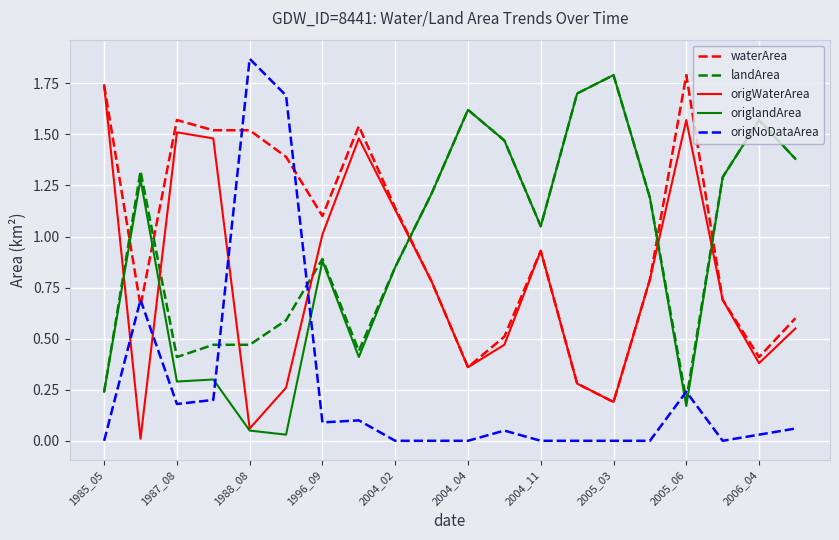

True or false: origWaterArea and origNoDataArea intersect in this chart.

True